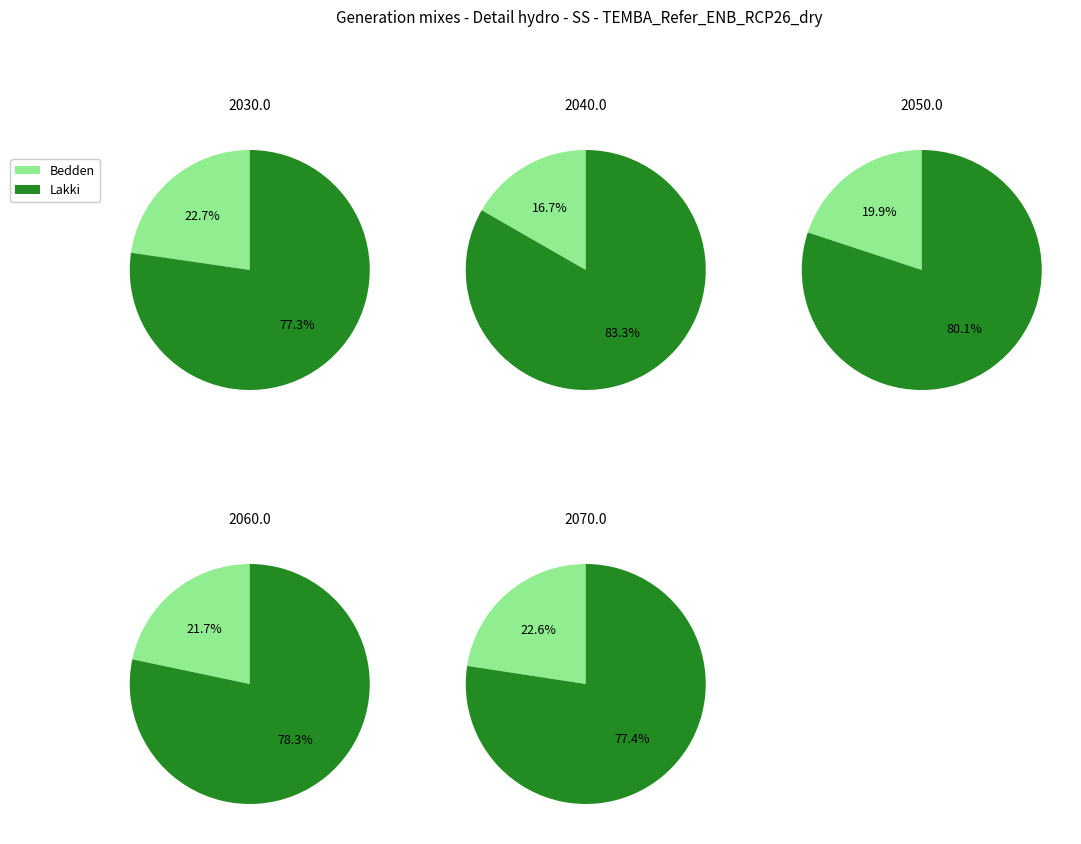

How many segments does this pie chart have?

10